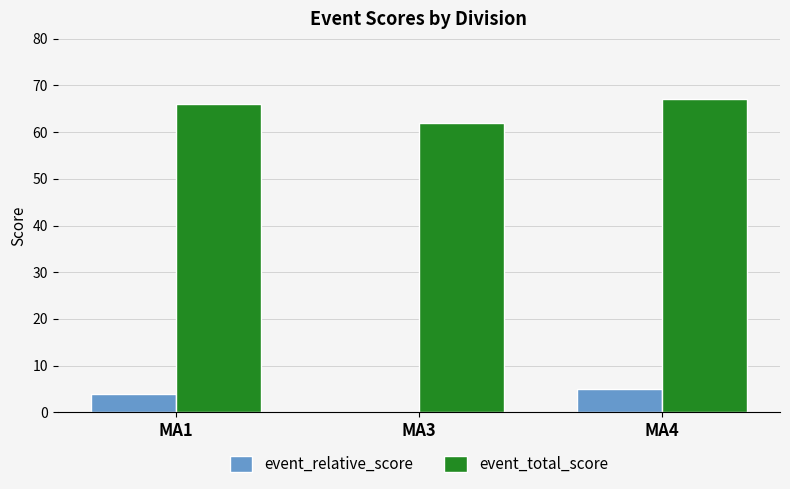

Reading right to left, what are all the values shown in this chart?

event_relative_score: MA4=5	MA3=0	MA1=4
event_total_score: MA4=67	MA3=62	MA1=66